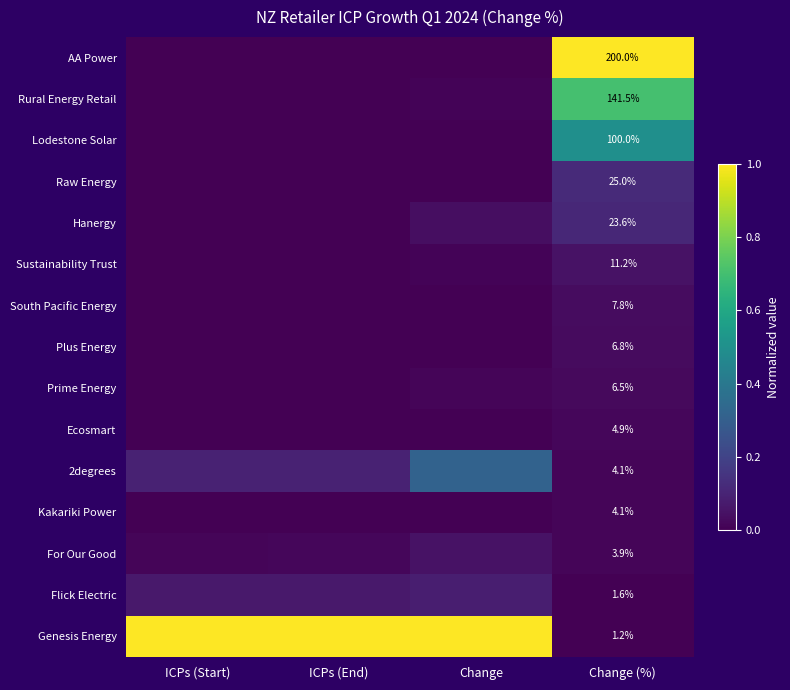

Which series has the largest range (max minus min)?

Genesis Energy